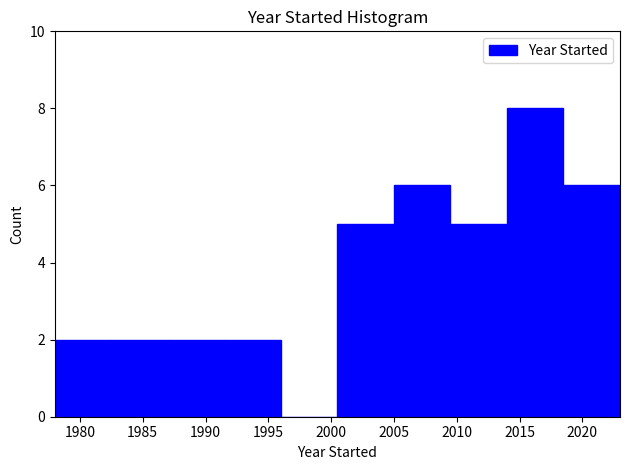

What is the height of the bar covering 1991.5 to 1996.0 on the x-axis? The values are not printed on the chart, so give them approximately, as read against the axis.

2